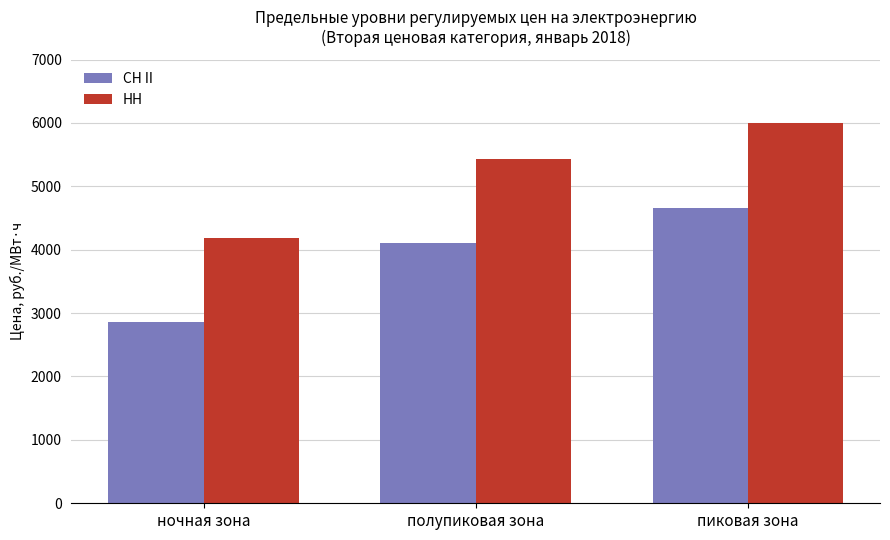

What is the approximate value of СН II at ночная зона?

2858.5